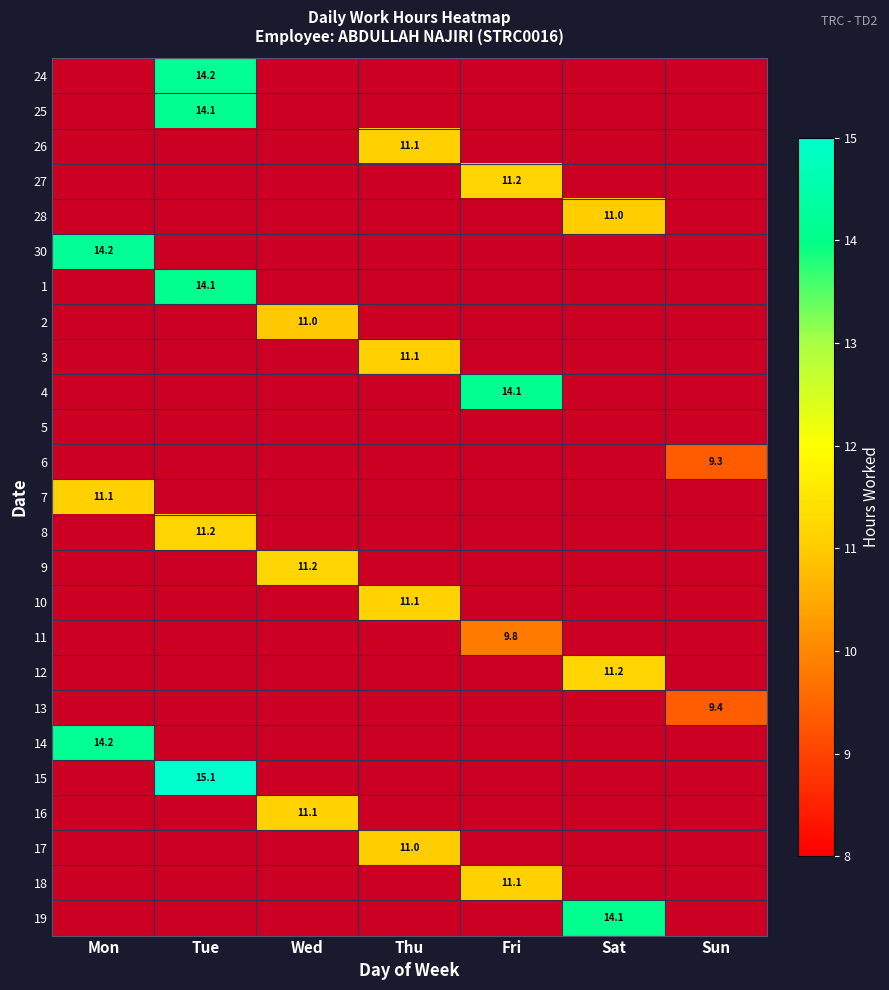

How many data points does each series have?

7